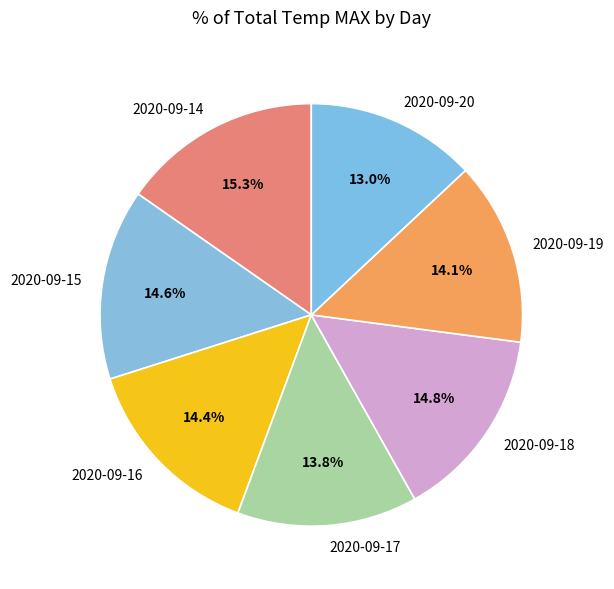

What percentage do 2020-09-17 and 2020-09-20 together represent?

26.8%